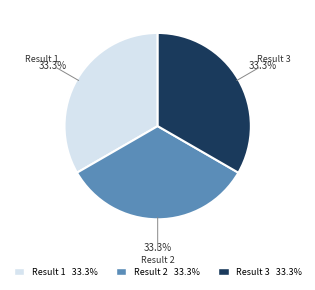

Is Result 3 the majority of the pie?

No